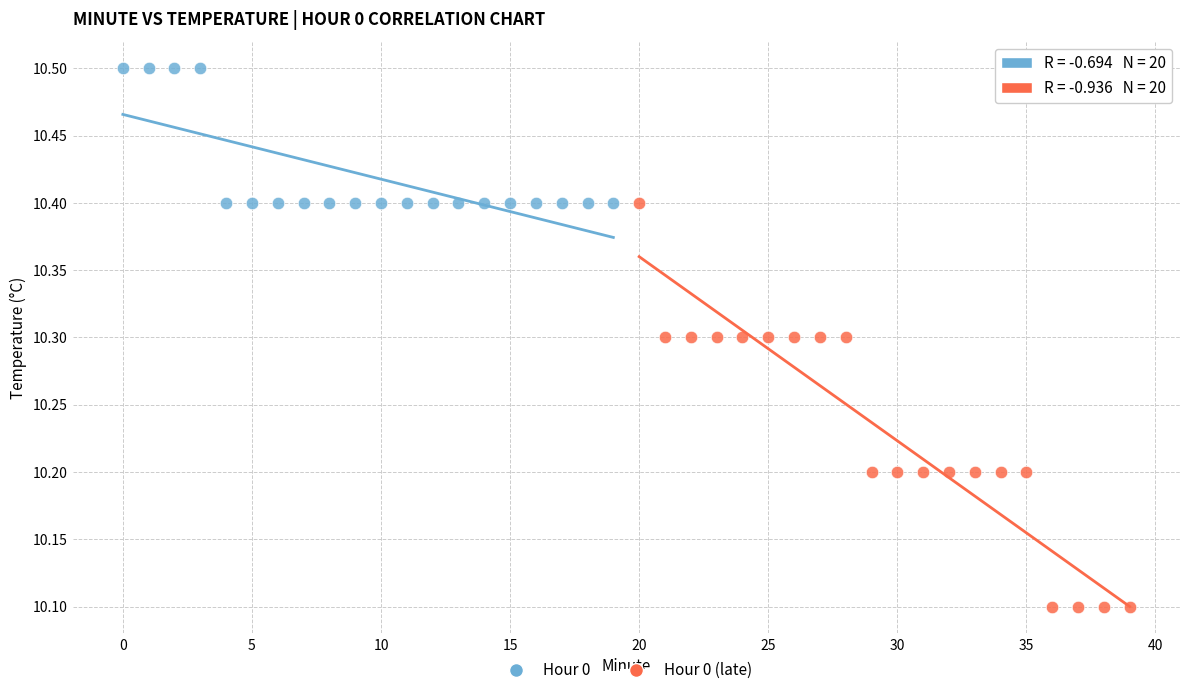

Which series reaches the maximum Y coordinate?

Hour 0